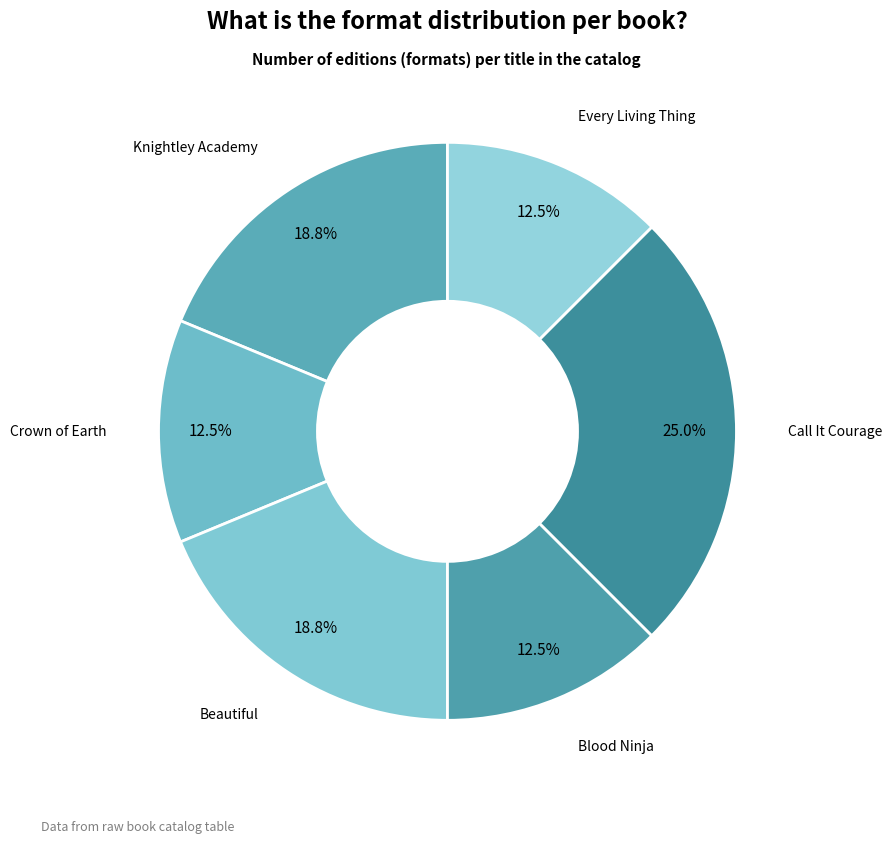

Is there a majority slice in this chart?

No